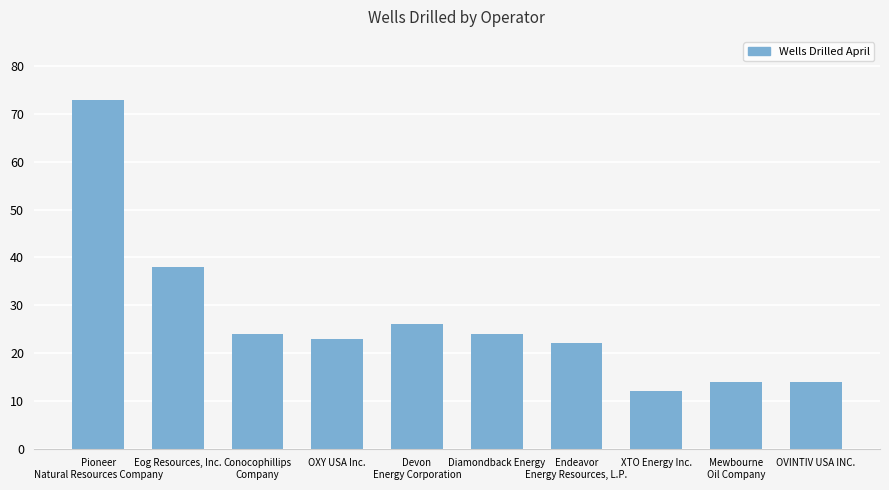

Reading left to right, list all the values displayed in this chart.

73	38	24	23	26	24	22	12	14	14